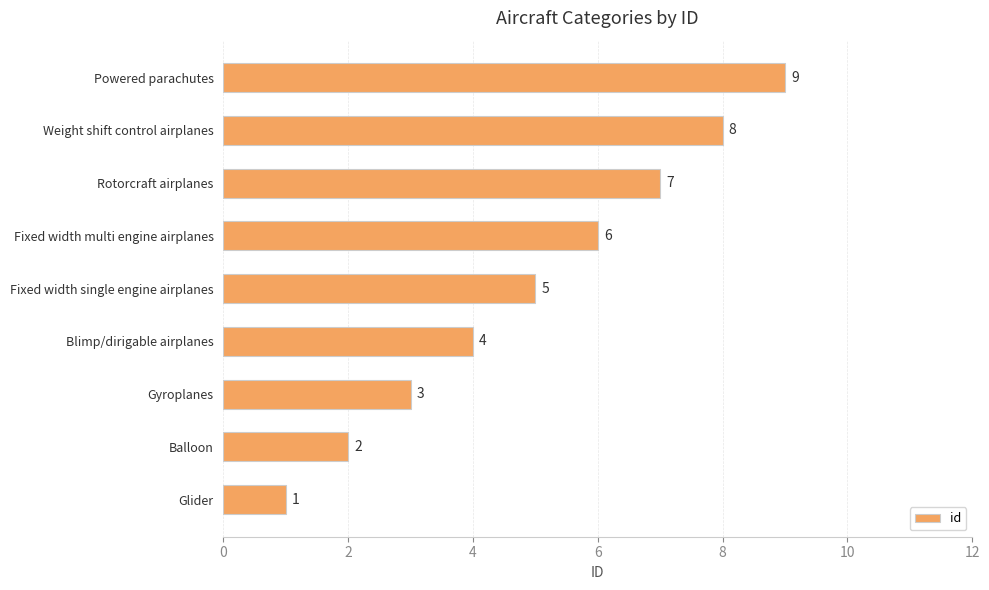

How many values are between 3 and 7?

5